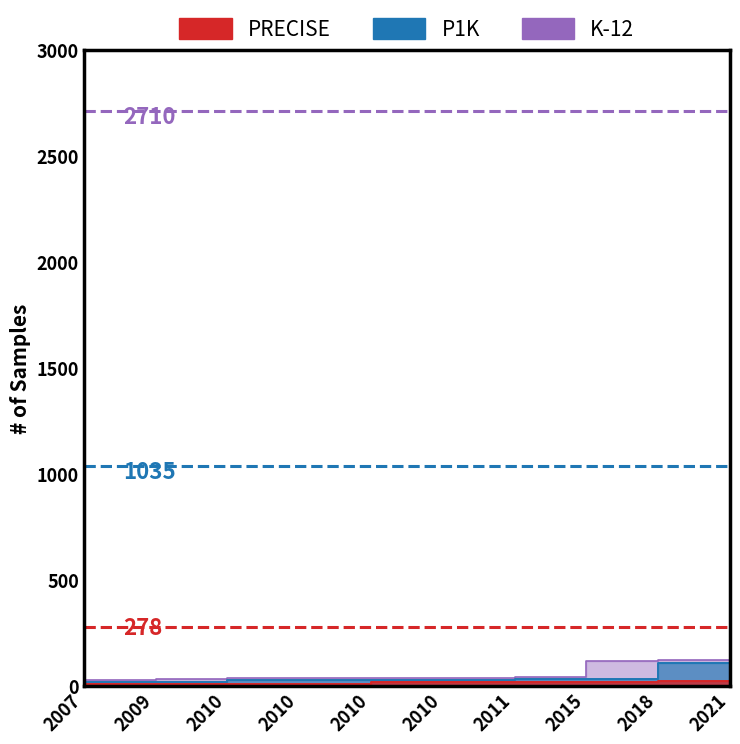

What is the greatest value displayed?

122.7